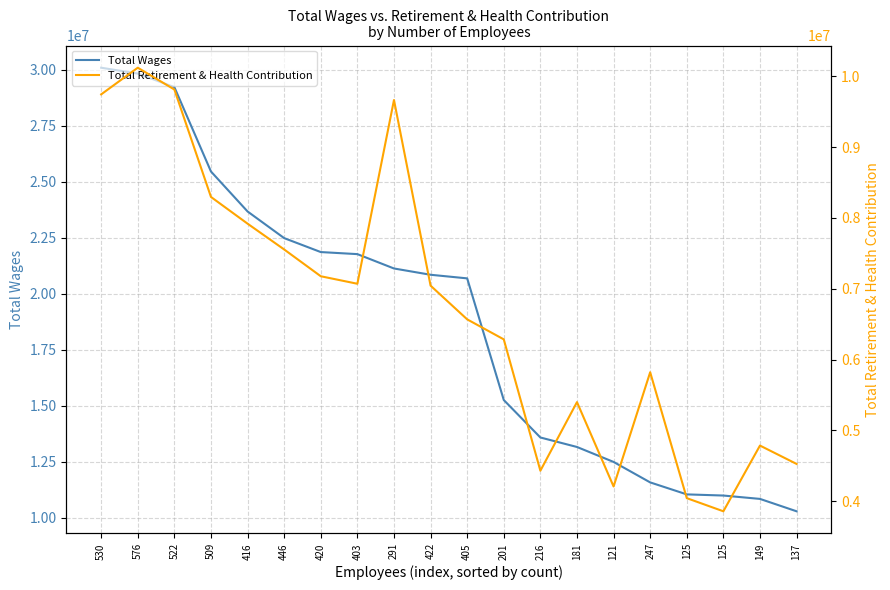

What is the label of the 19th point from the left?

149